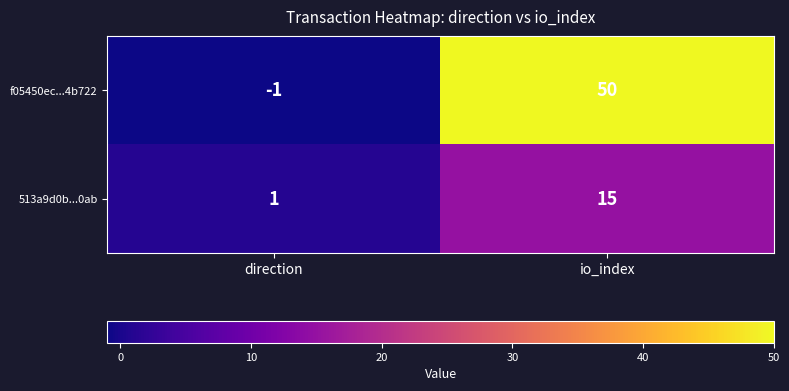

At which category is the sum across all series the highest?

io_index